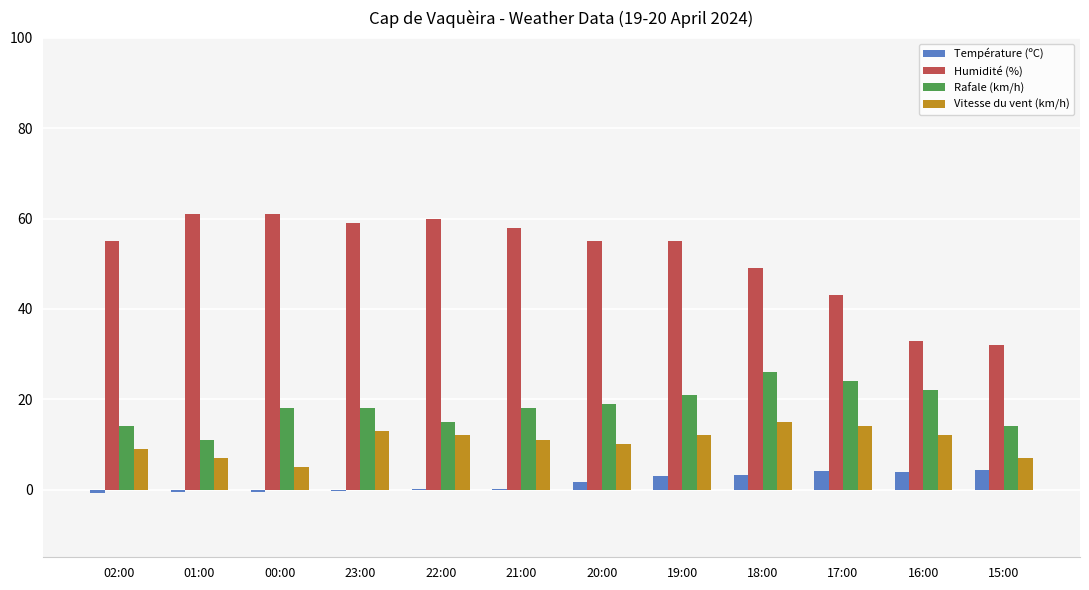

What is the maximum value for Humidité (%)?

61.0